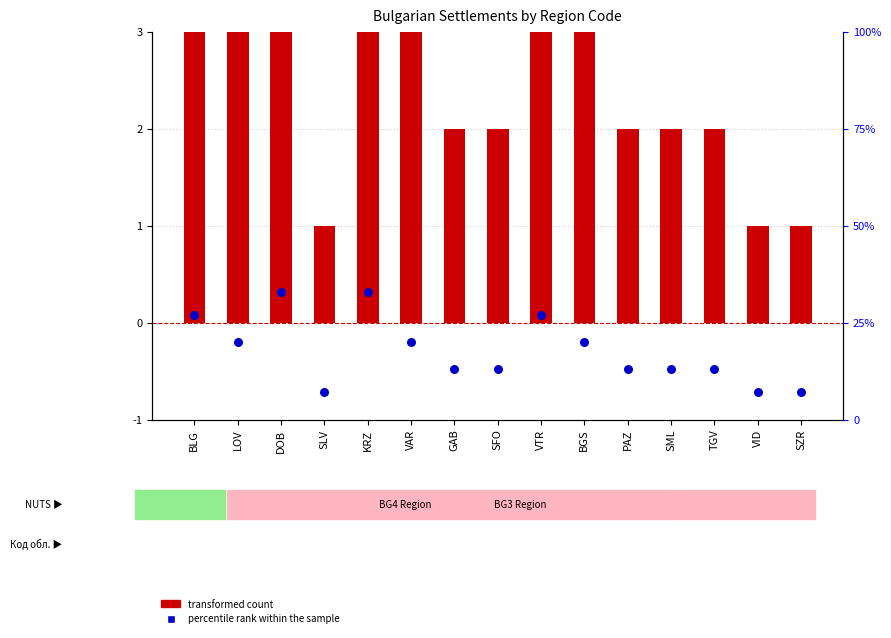

Which series contains the lowest Y value?

transformed count